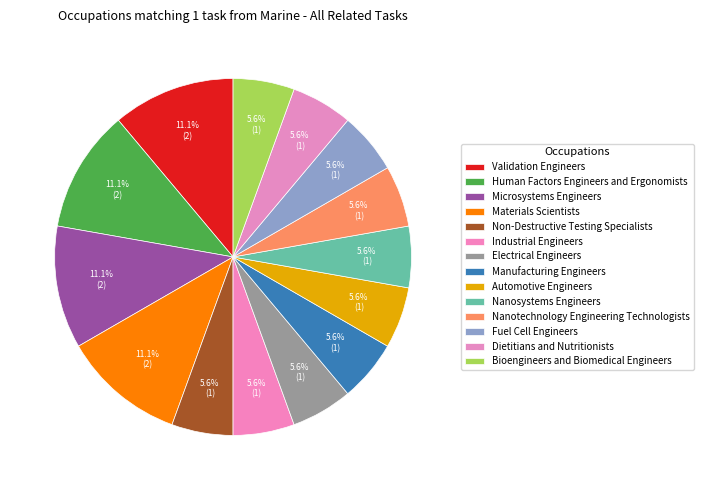

To the nearest percent, what percentage of the pie is Automotive Engineers?

6%